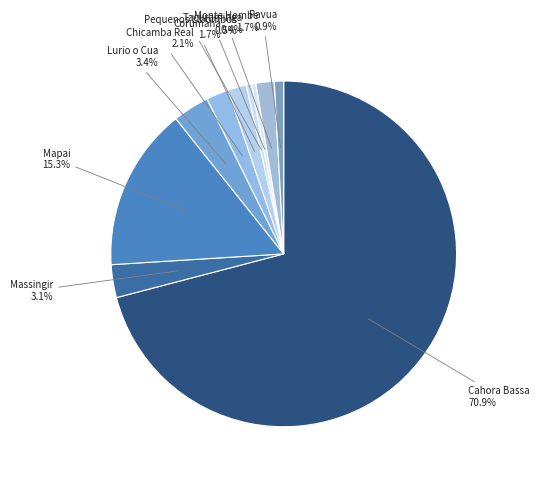

What is the largest slice in the pie chart?

Cahora Bassa